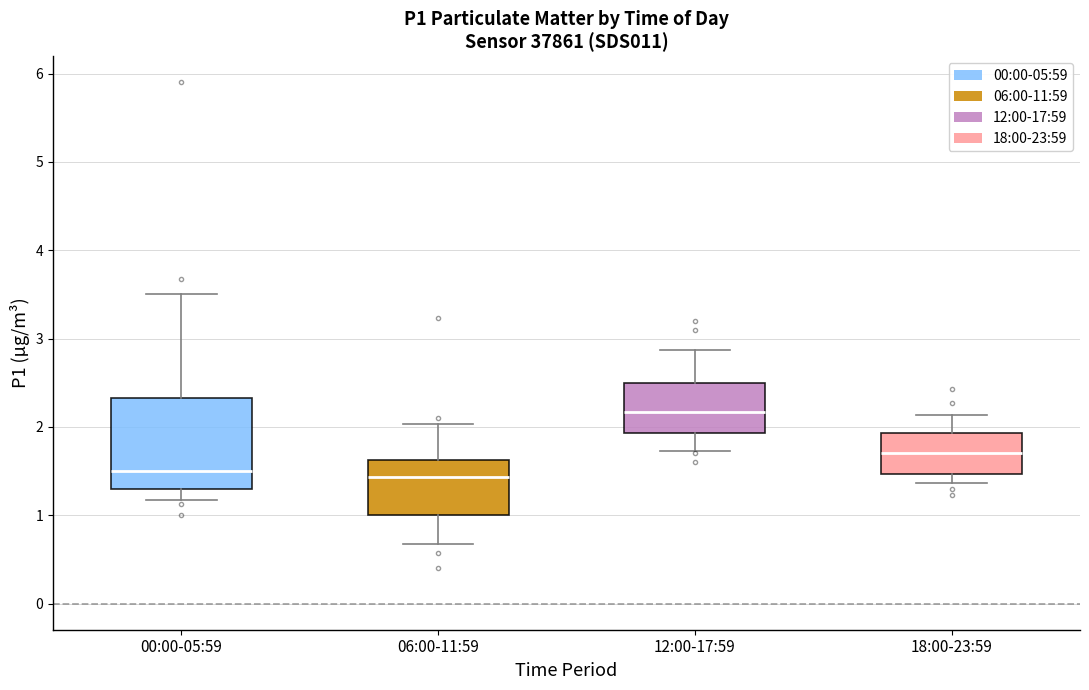

Which box has the highest median line?

12:00-17:59